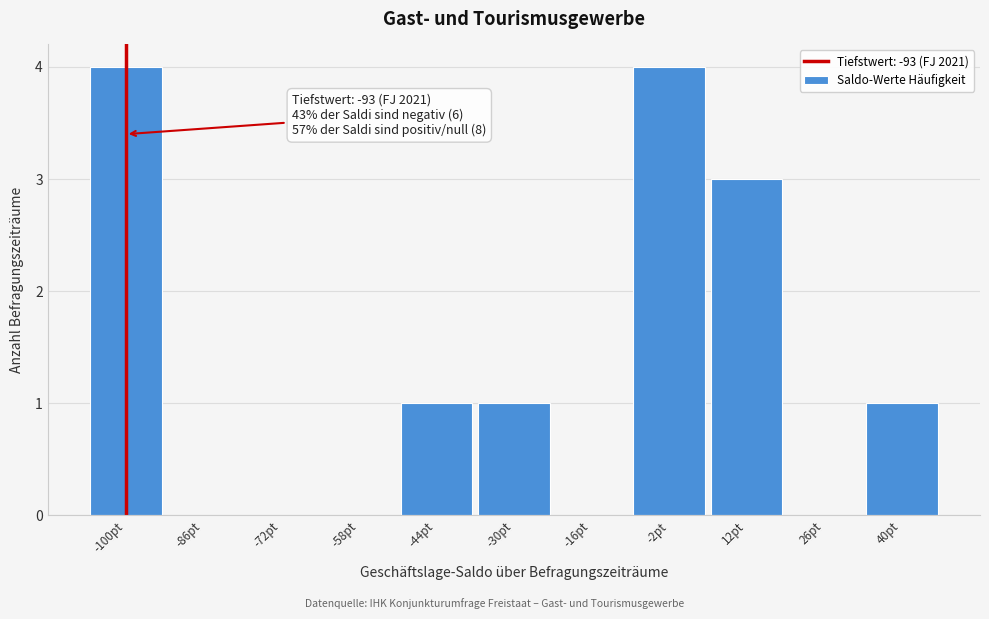

Reading left to right, extract all data points from this chart.

-100pt=4	-86pt=0	-72pt=0	-58pt=0	-44pt=1	-30pt=1	-16pt=0	-2pt=4	12pt=3	26pt=0	40pt=1